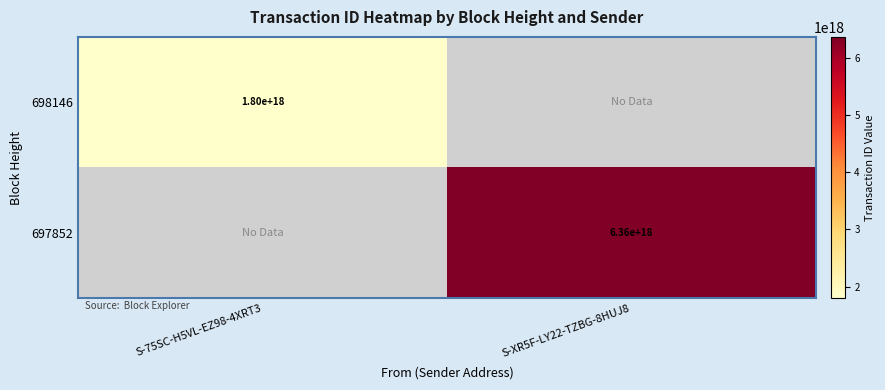

At how many categories does at least one series exceed 5363745584506046464?

1